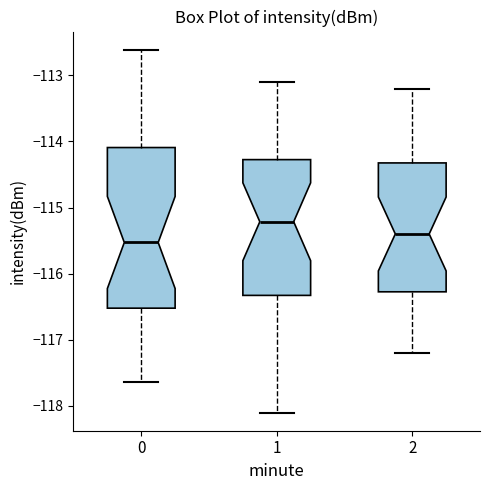

Which box's median line is the lowest?

0